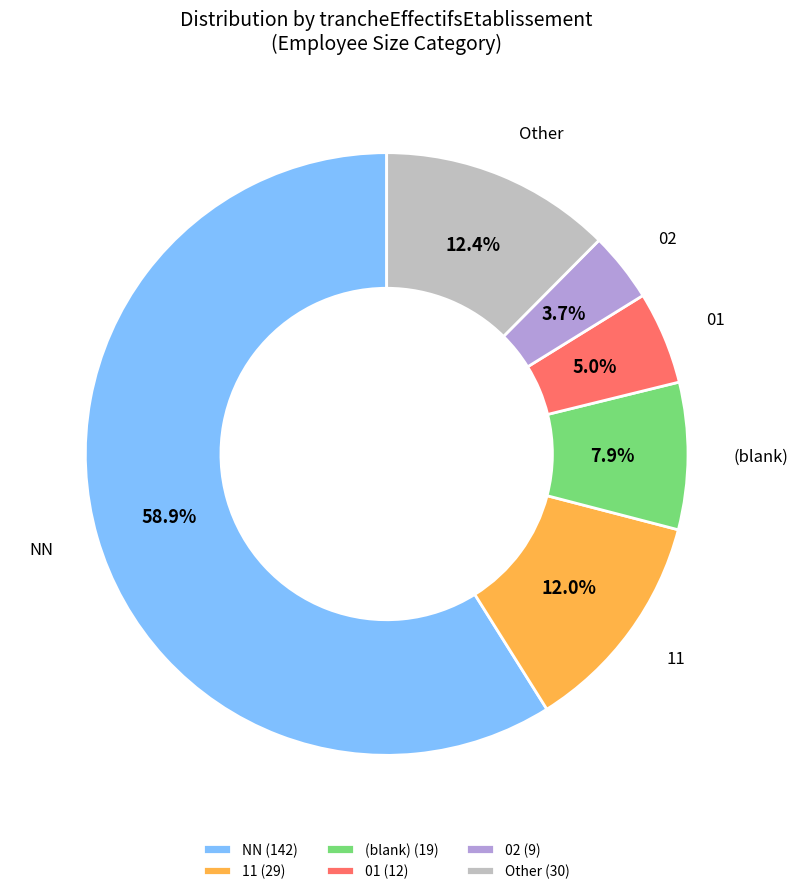

Count the number of slices in the pie.

6